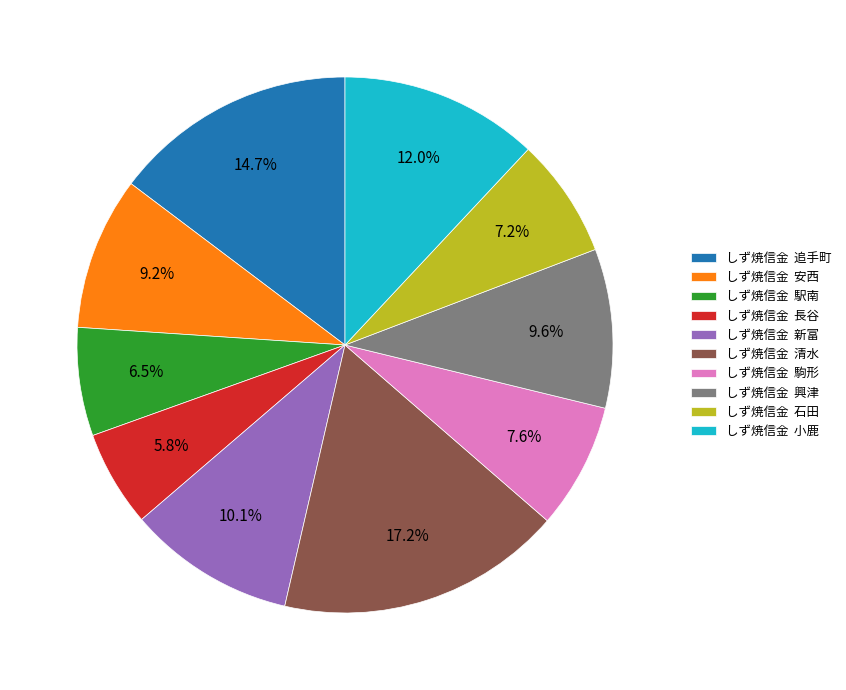

Which slice is the largest?

しず焼信金 清水